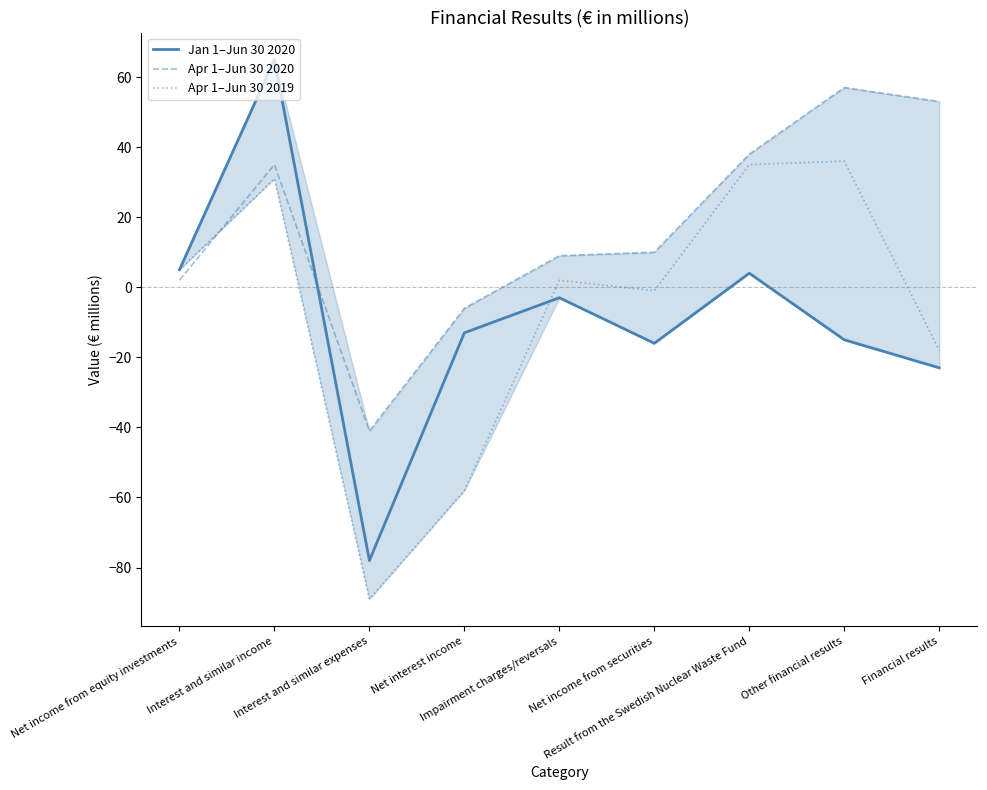

True or false: Jan 1–Jun 30 2020 has more than 0 interior local peaks.

True